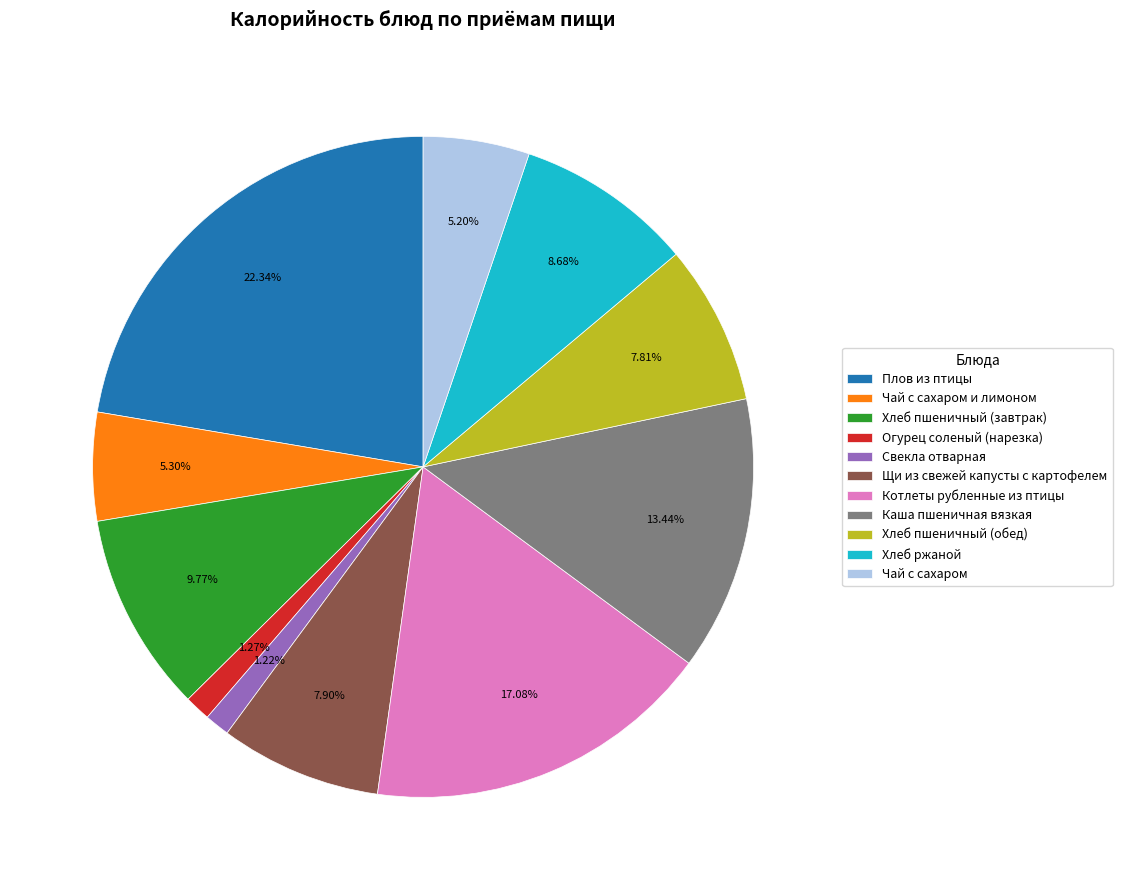

Is there a majority slice in this chart?

No